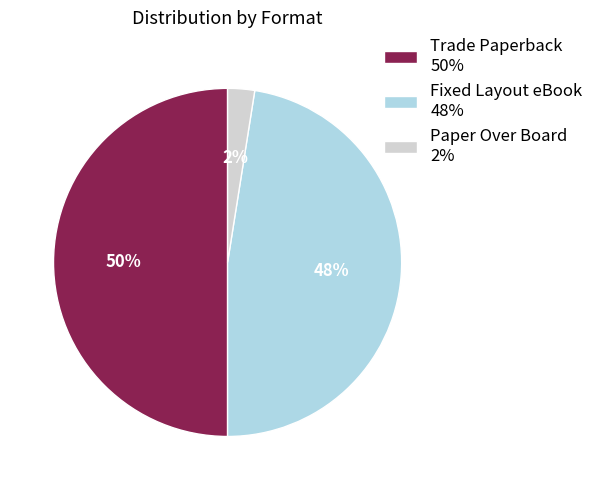

To the nearest percent, what is the average slice percentage?

33%